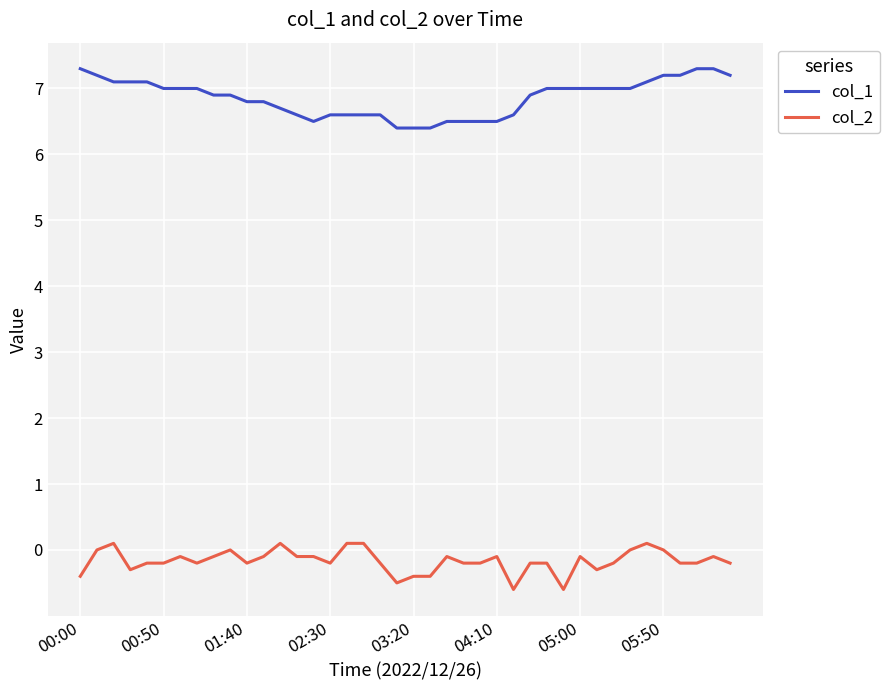

How many col_2 values are between 0 and 1?

9